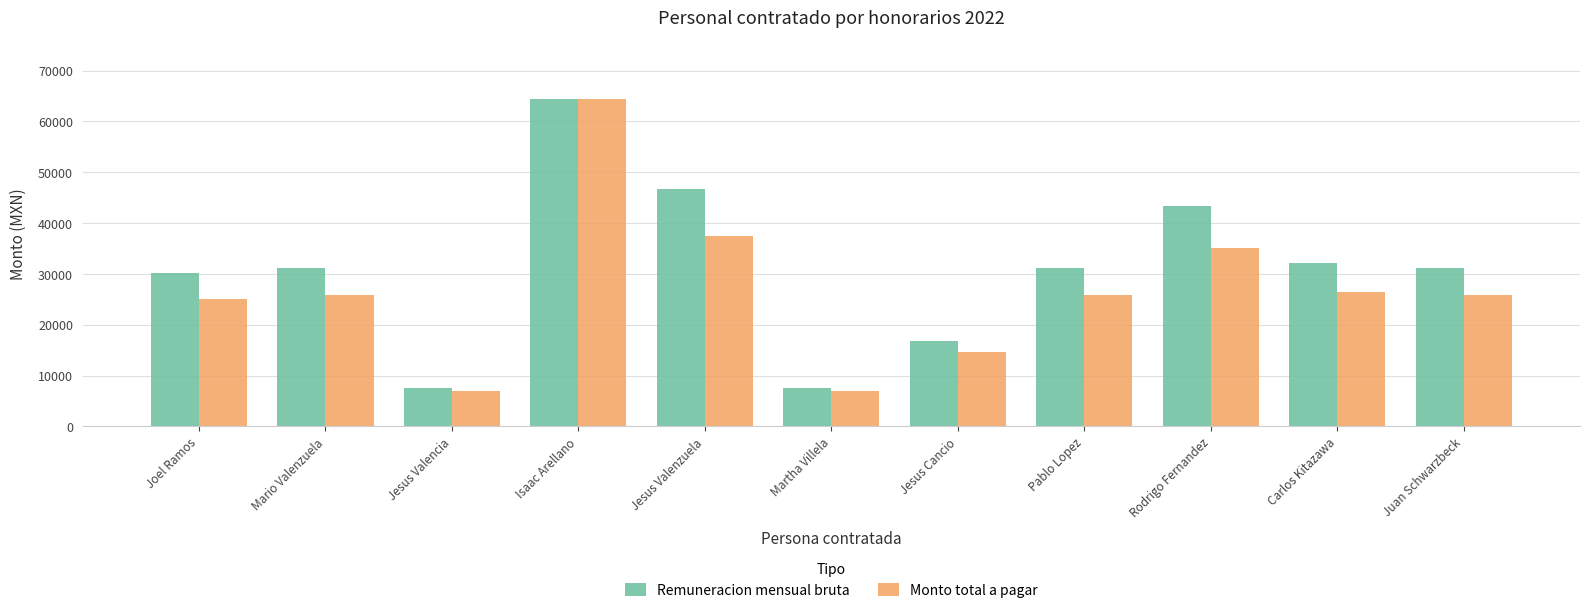

Which series changed the most between Jesus Valenzuela and Carlos Kitazawa?

Remuneracion mensual bruta